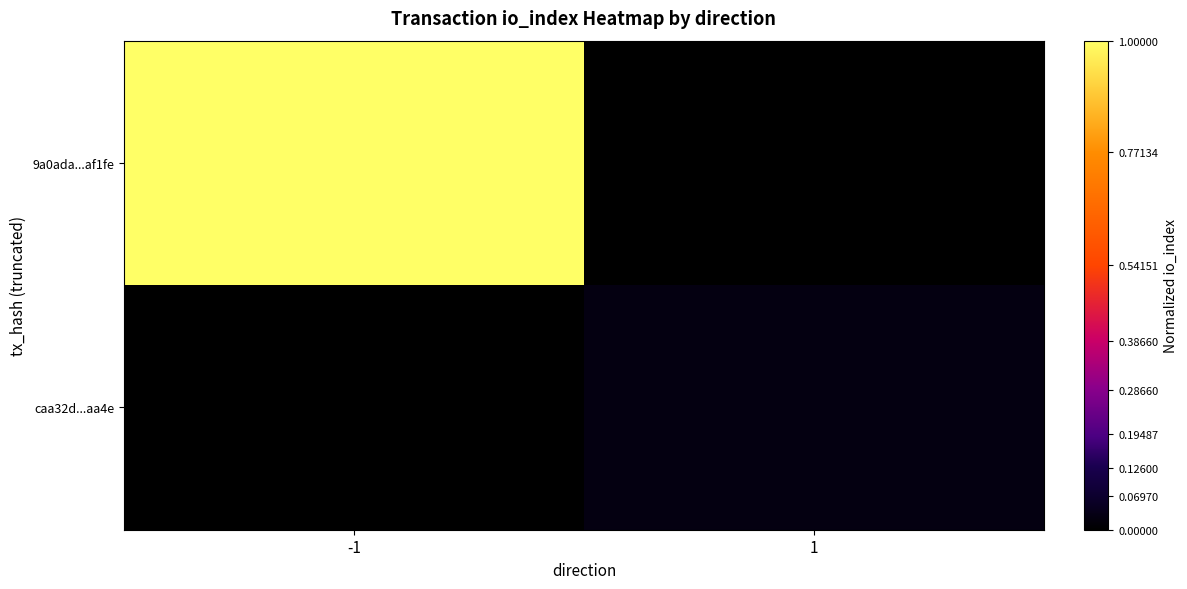

List the series in order of their overall mean, highest first.

9a0ada...af1fe, caa32d...aa4e